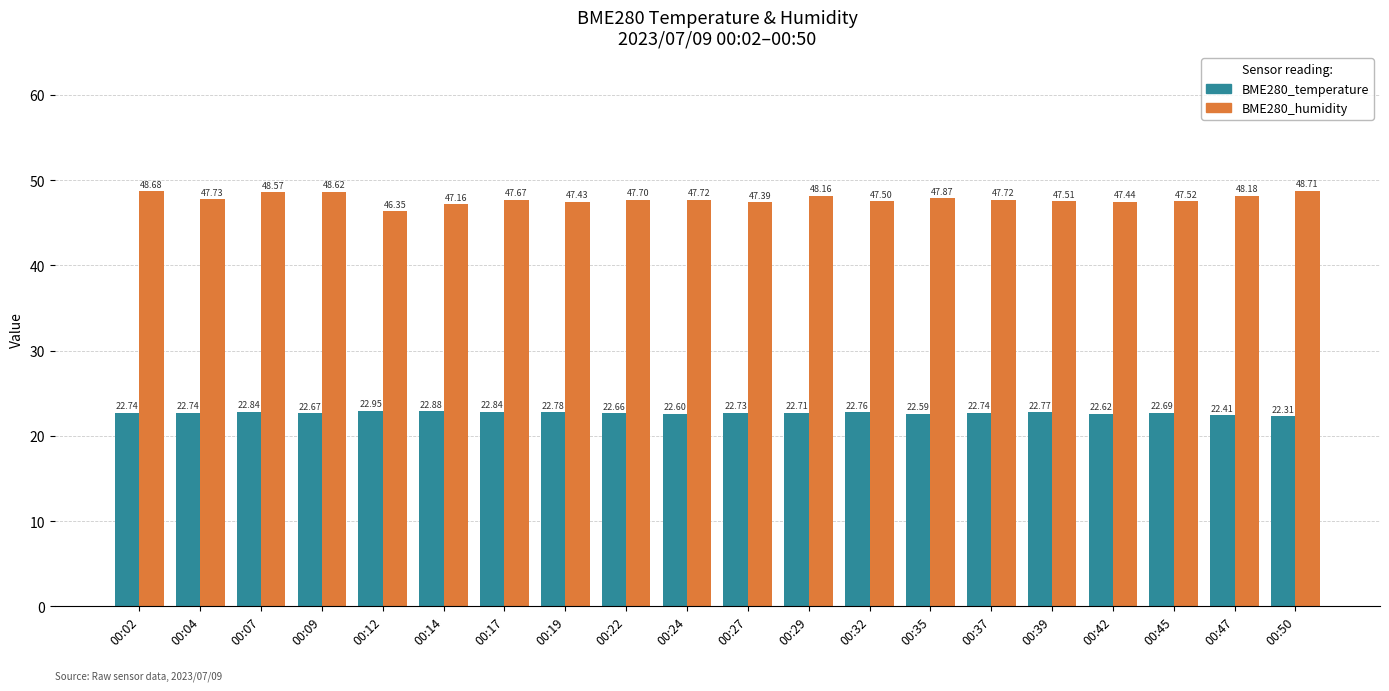

What is the approximate value of BME280_humidity at 00:50?

48.7